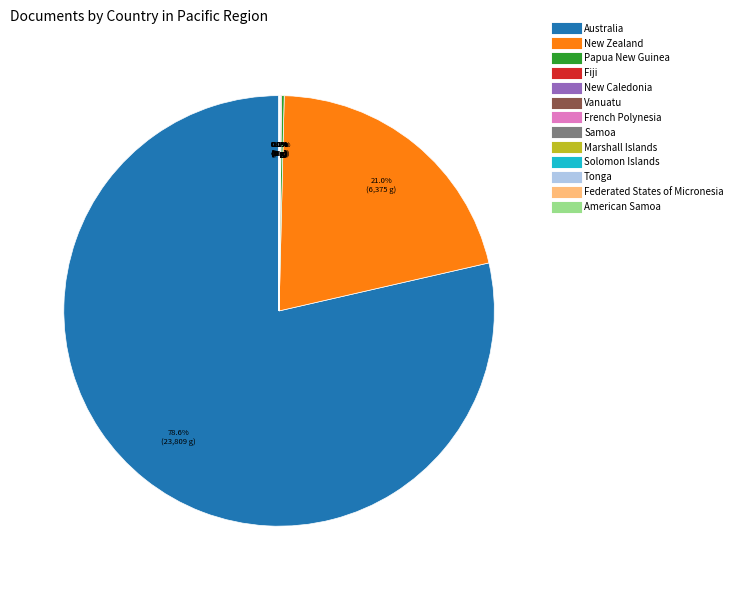

Which slice represents more than half of the pie?

Australia